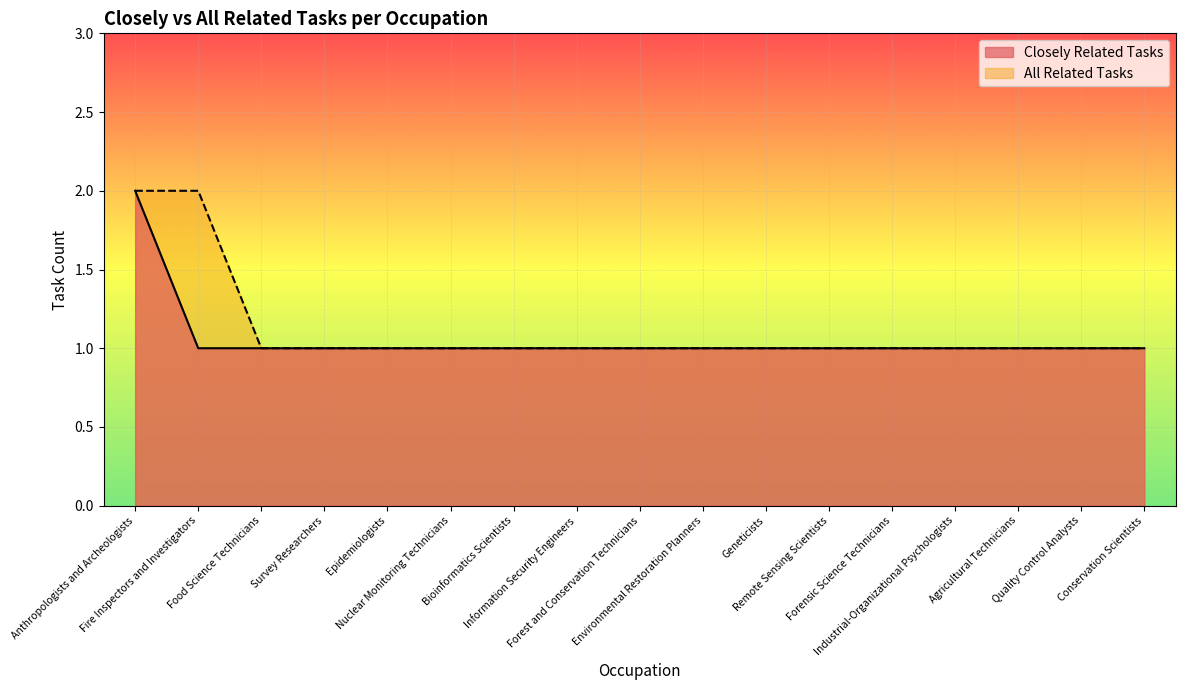

True or false: Closely Related Tasks and All Related Tasks intersect in this chart.

False